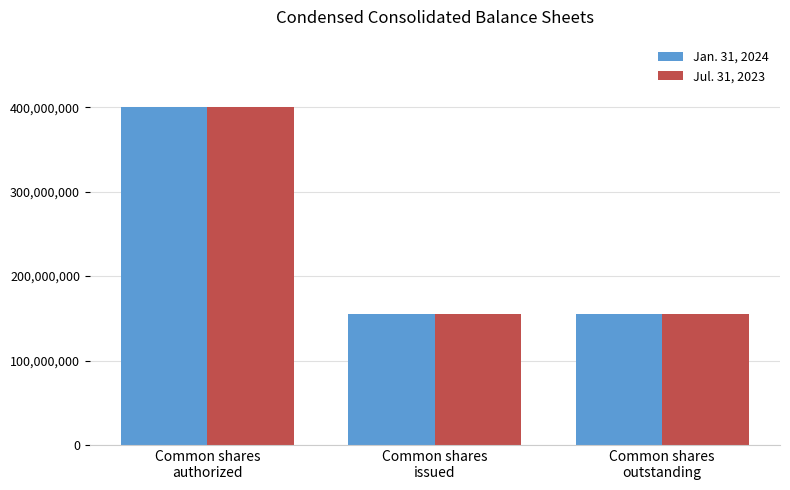

At which category does the chart reach its peak across all series?

Common shares
authorized